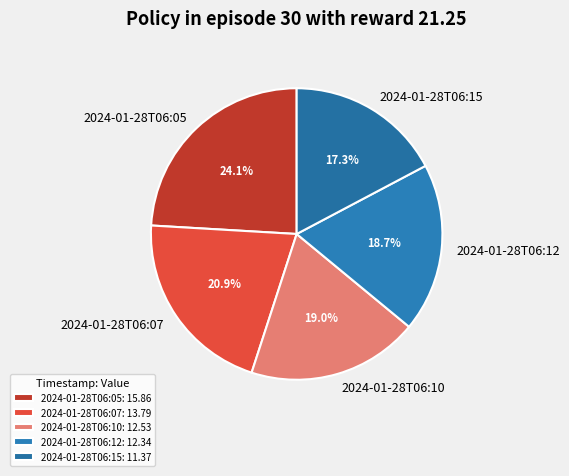

Between 2024-01-28T06:15 and 2024-01-28T06:07, which is larger?

2024-01-28T06:07